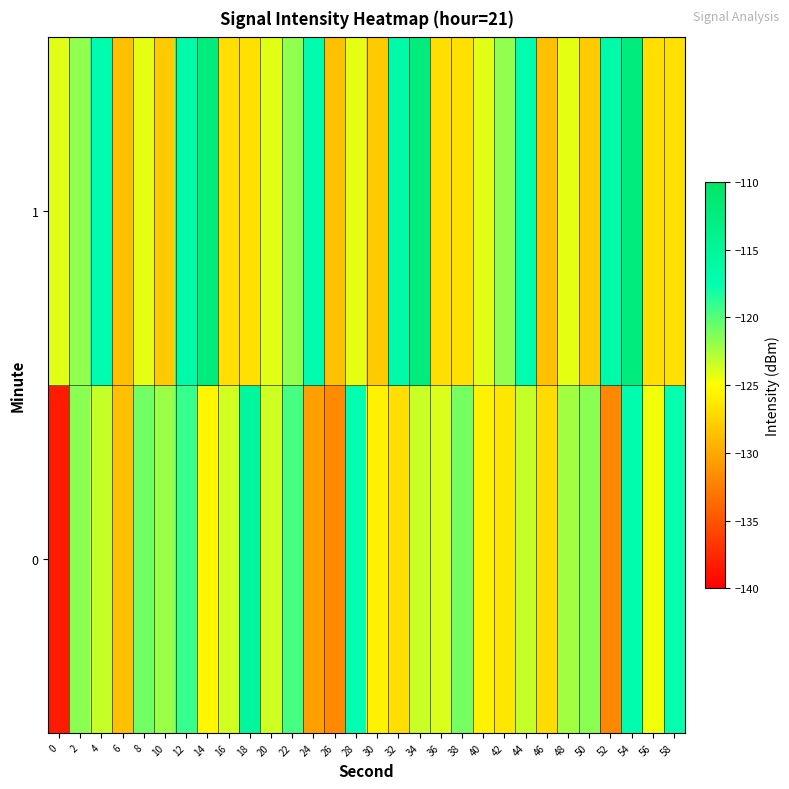

Reading left to right, list all the values displayed in this chart.

0: 0=-138.4	2=-121.5	4=-123.3	6=-128.7	8=-120.9	10=-122.0	12=-119.1	14=-125.5	16=-123.7	18=-115.5	20=-123.5	22=-119.5	24=-130.5	26=-131.9	28=-117.6	30=-125.7	32=-126.9	34=-123.5	36=-123.9	38=-121.0	40=-125.7	42=-126.5	44=-123.3	46=-127.0	48=-122.3	50=-121.6	52=-132.0	54=-117.2	56=-124.6	58=-117.6
1: 0=-124.1	2=-121.8	4=-117.2	6=-128.7	8=-124.3	10=-128.1	12=-116.5	14=-112.4	16=-126.9	18=-126.8	20=-124.1	22=-121.8	24=-117.2	26=-128.7	28=-124.3	30=-128.1	32=-116.5	34=-112.4	36=-126.9	38=-126.8	40=-124.1	42=-121.8	44=-117.2	46=-128.7	48=-124.3	50=-128.1	52=-116.5	54=-112.4	56=-126.9	58=-126.8